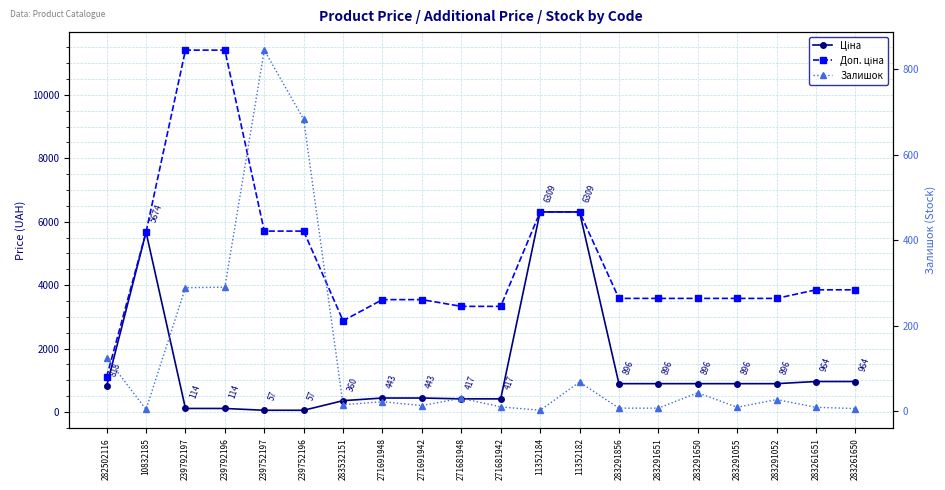

Where is Доп. ціна nearest to the value 6259?

11352184